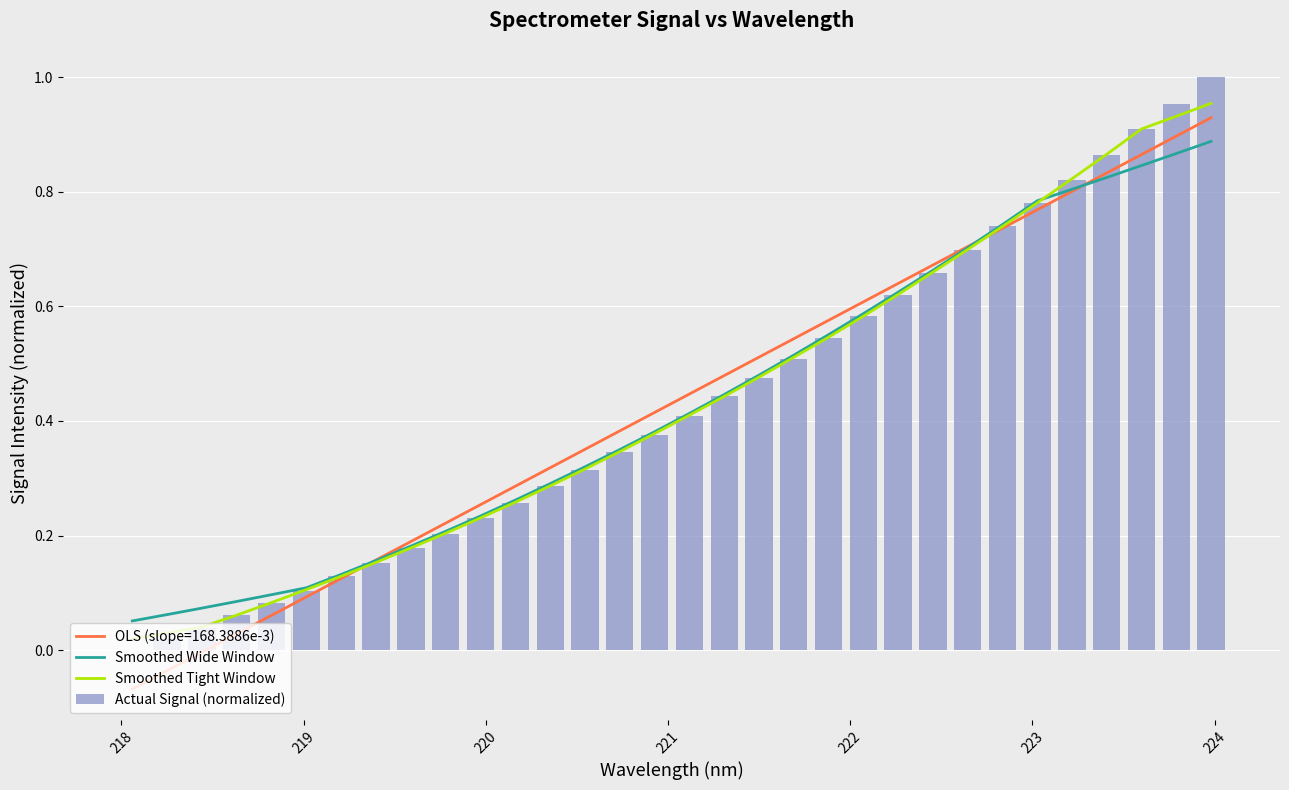

Count the number of categories in the chart.

32